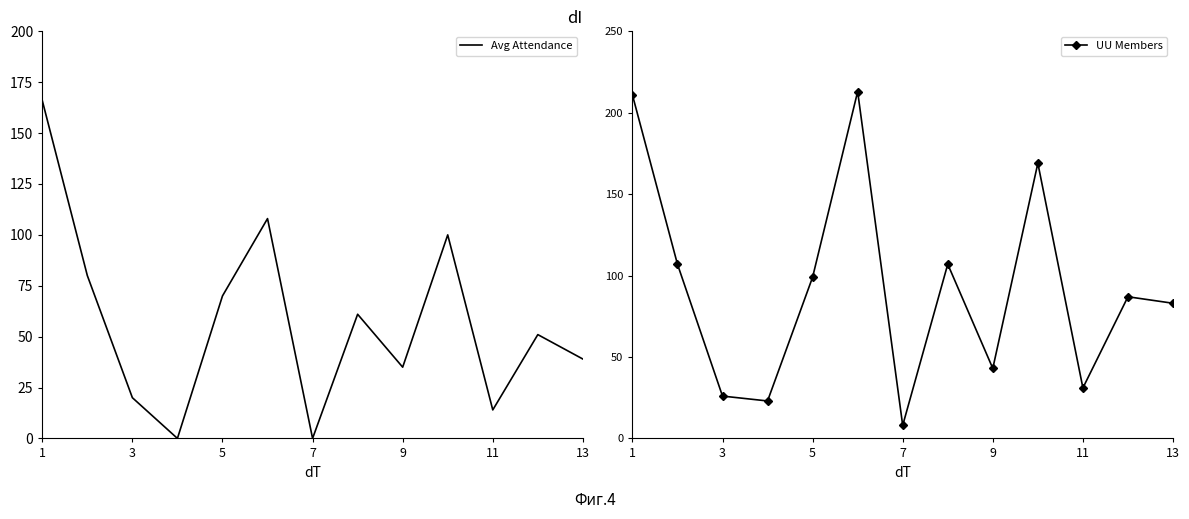

In UU Members, how many points are higher than both neighbors (excluding endpoints)?

4